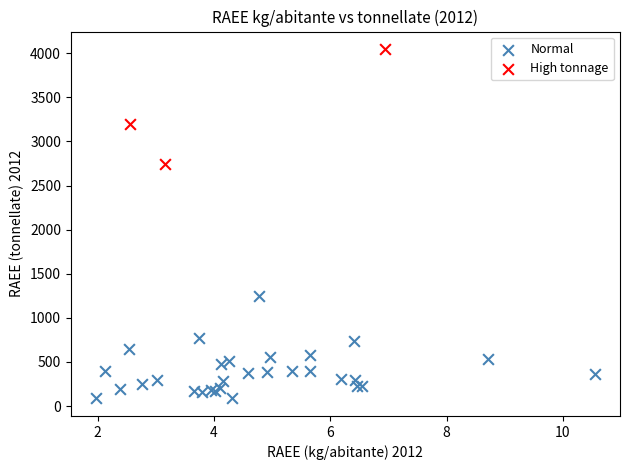

Which series reaches the minimum Y coordinate?

Normal